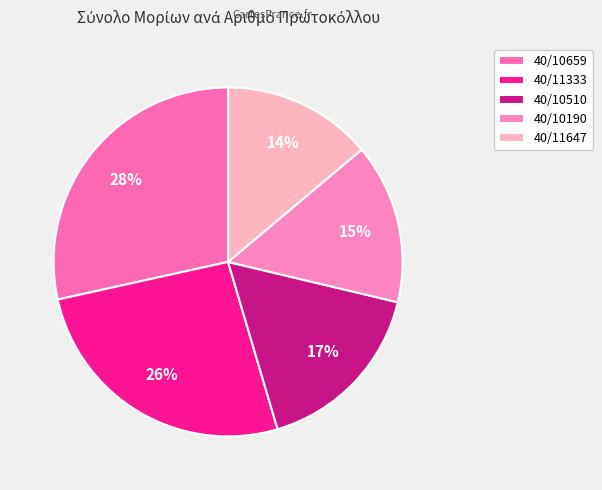

To the nearest percent, what portion does 40/10510 represent?

17%